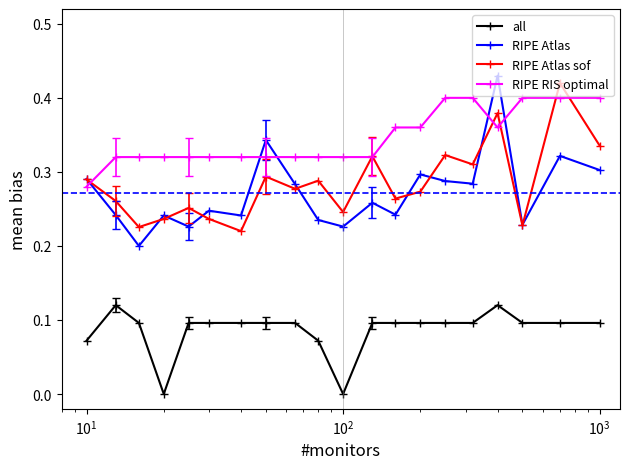

True or false: all and RIPE RIS optimal cross at least once.

False